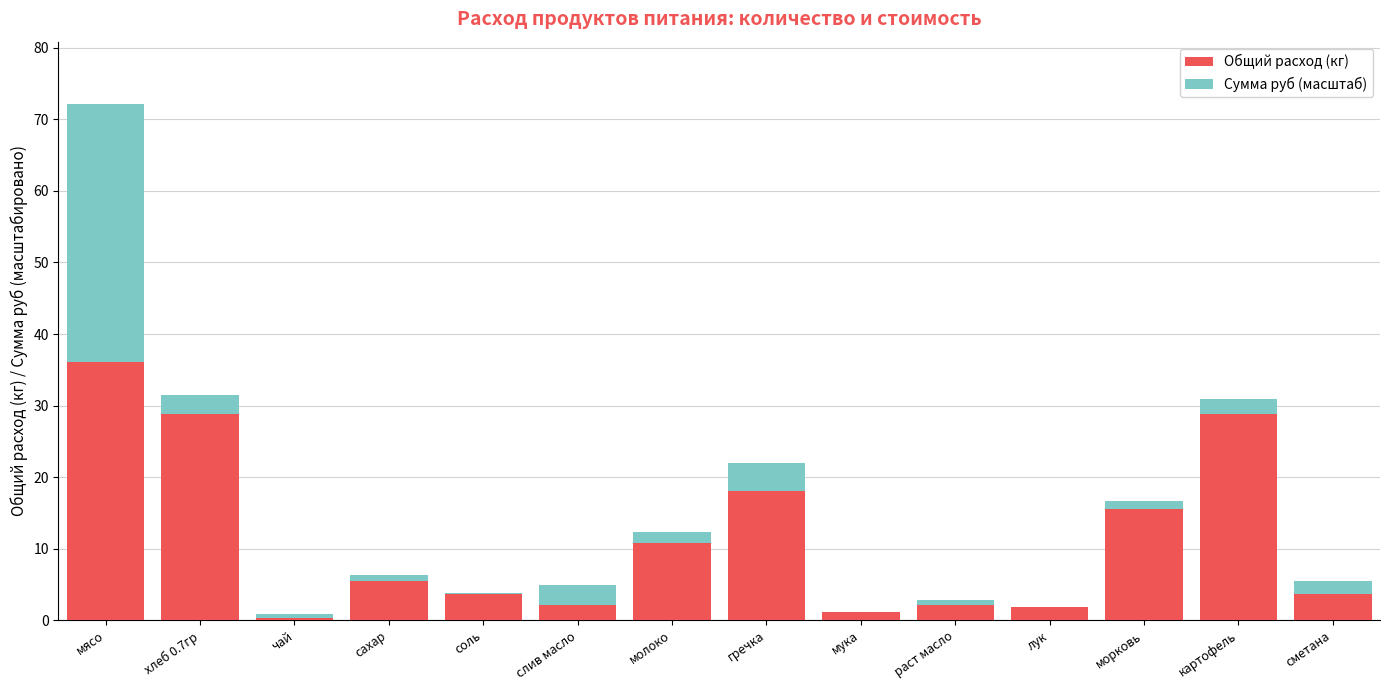

The value of Общий расход (кг) at картофель is 15.4. True or false?

False